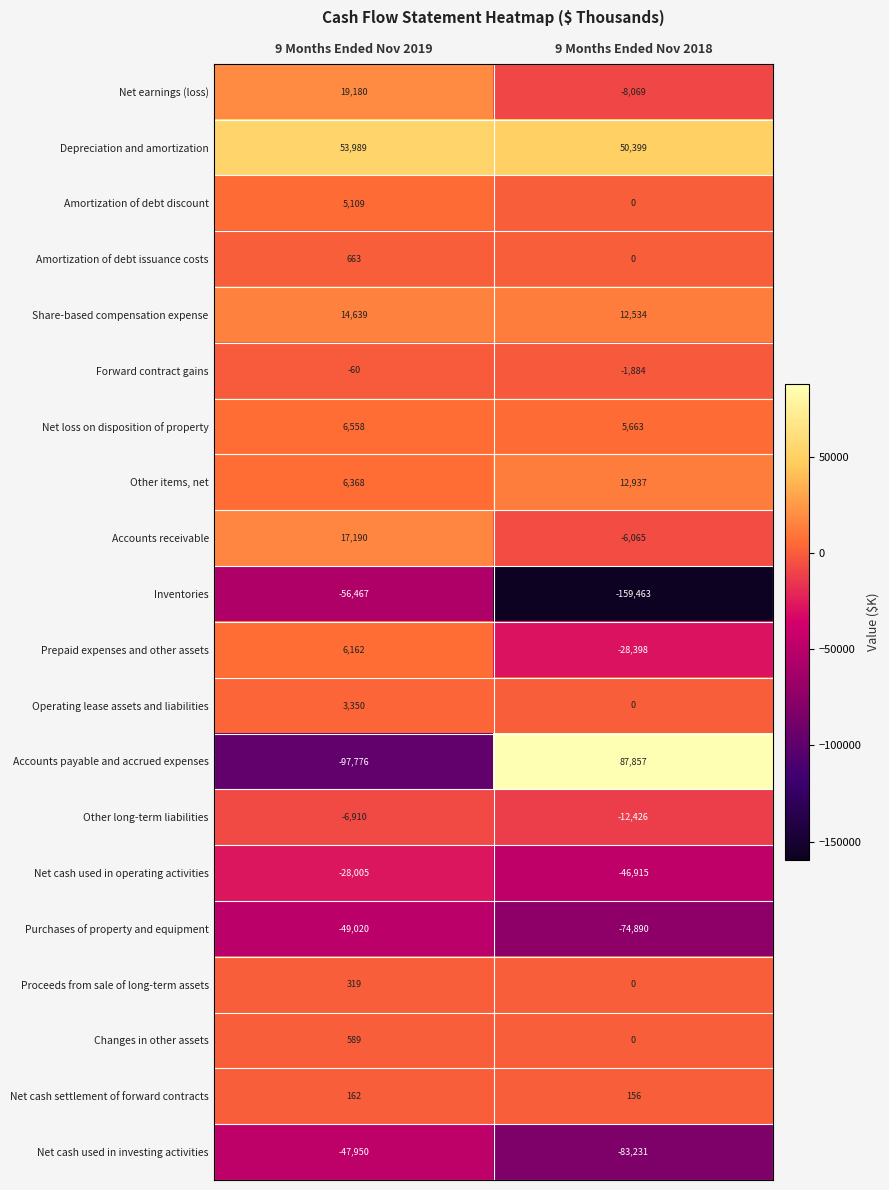

What is the sum of all Net cash used in investing activities values?

-131181